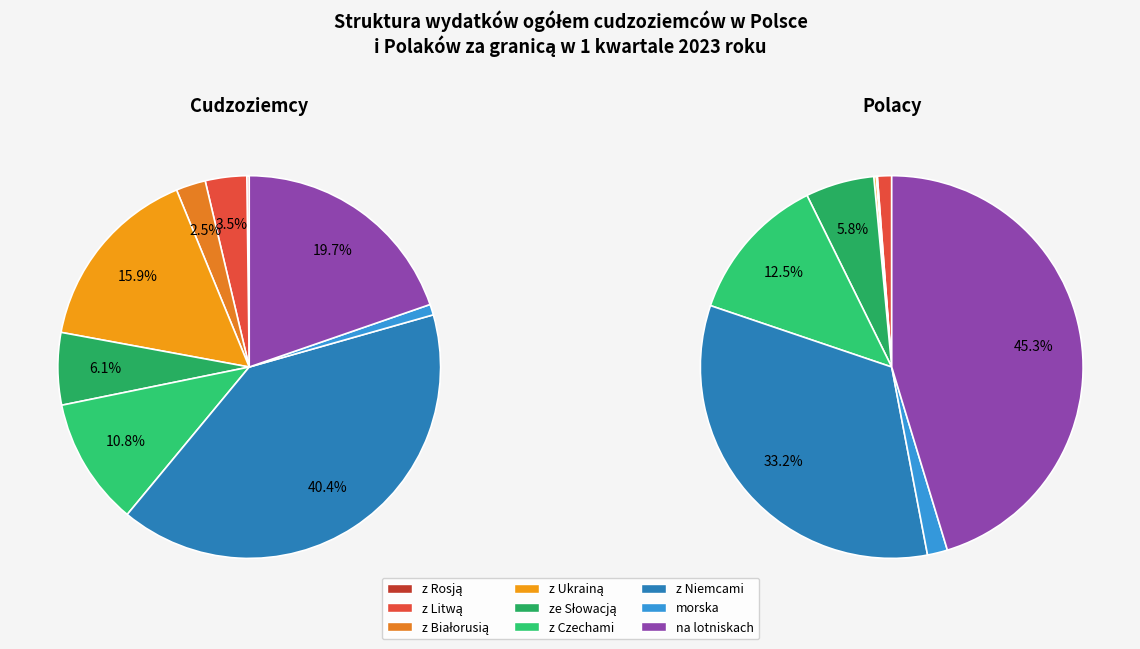

Is there a majority slice in this chart?

No